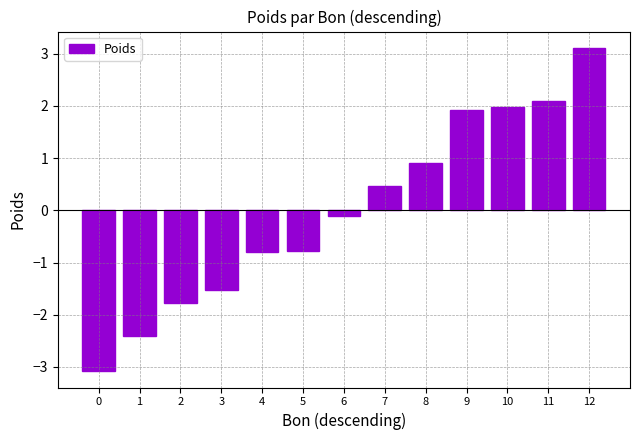

How many values are below 0?

7